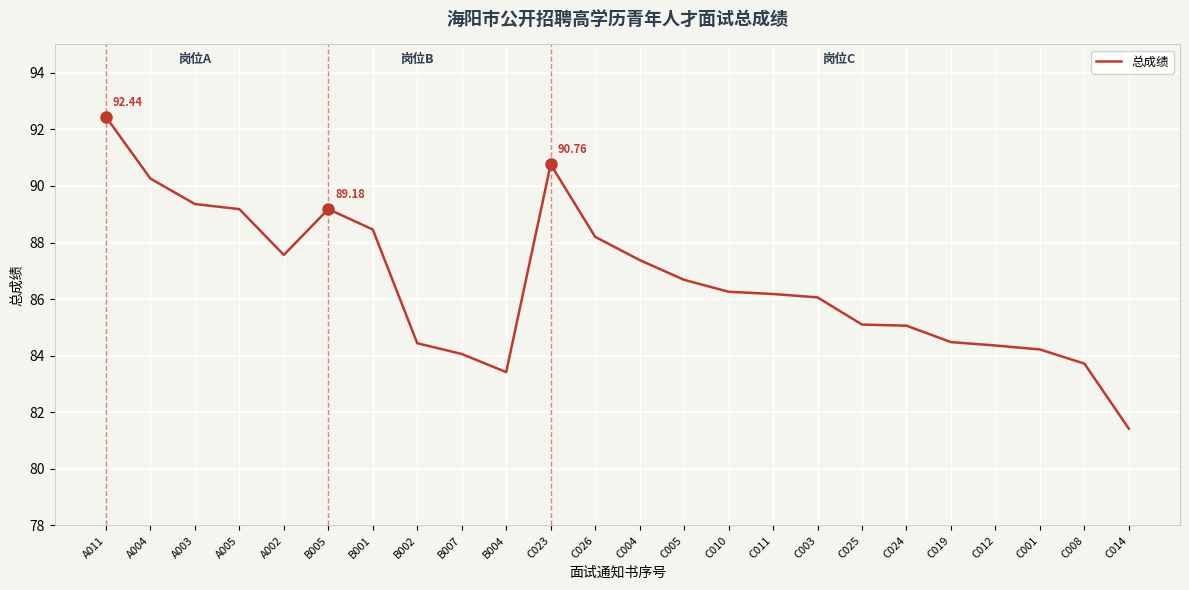

Between C014 and B004, which is larger?

B004